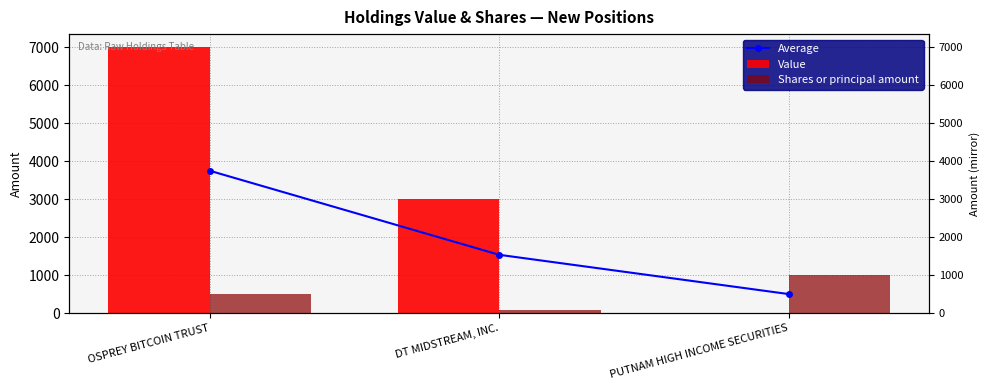

Reading left to right, what are all the values shown in this chart?

Average: 3750	1535	500
Value: 7000	3000	0
Shares or principal amount: 500	70	1000